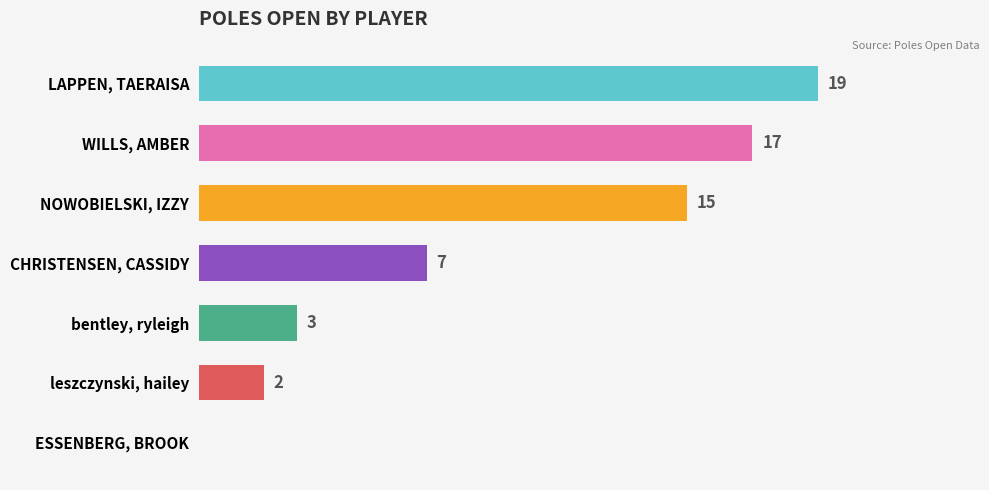

Which has a higher value, NOWOBIELSKI, IZZY or leszczynski, hailey?

NOWOBIELSKI, IZZY